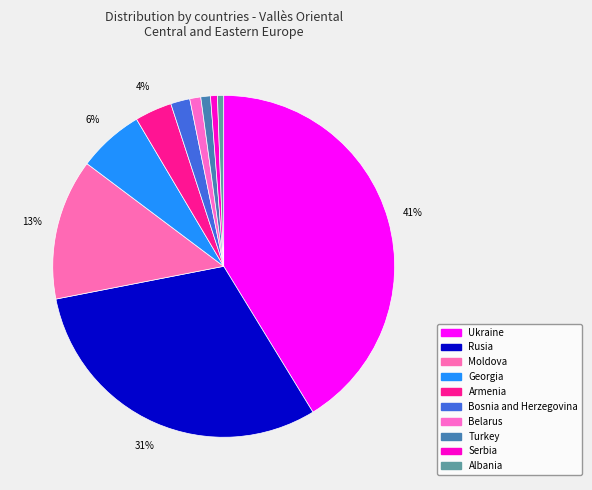

Is Belarus the majority of the pie?

No